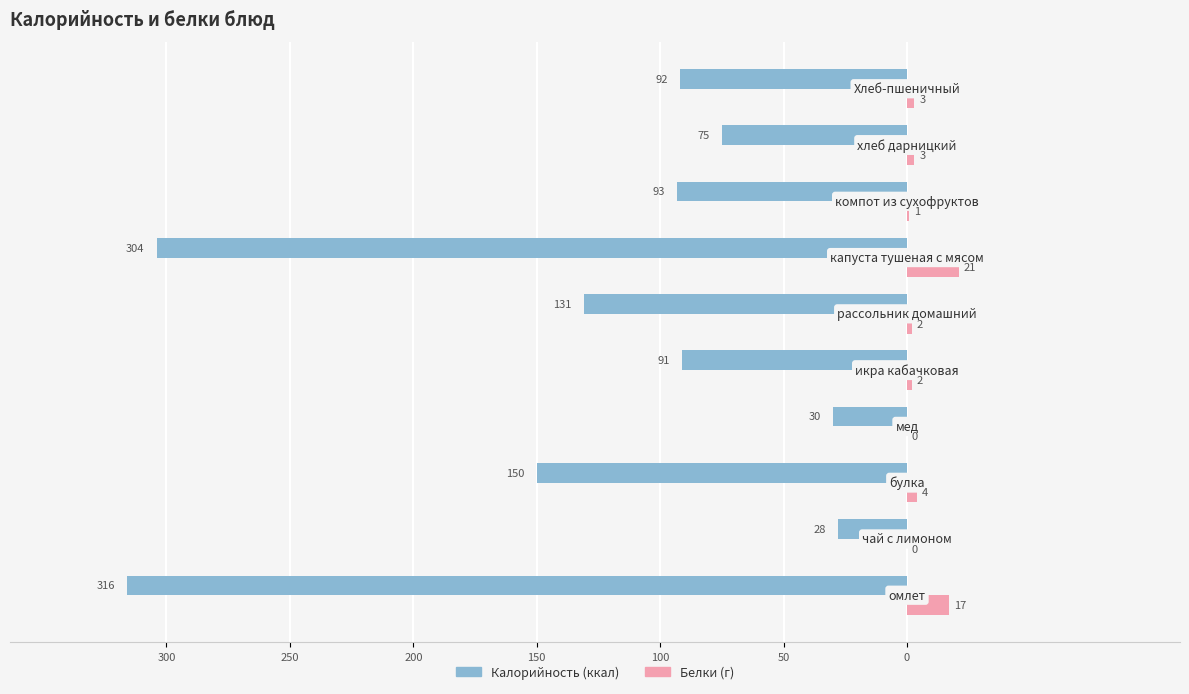

Reading right to left, transcribe all the data shown in this chart.

Калорийность: -92	-75	-93	-304	-131	-91	-30	-150	-28	-316
Белки: 3	3	1	21	2	2	0	4	0	17